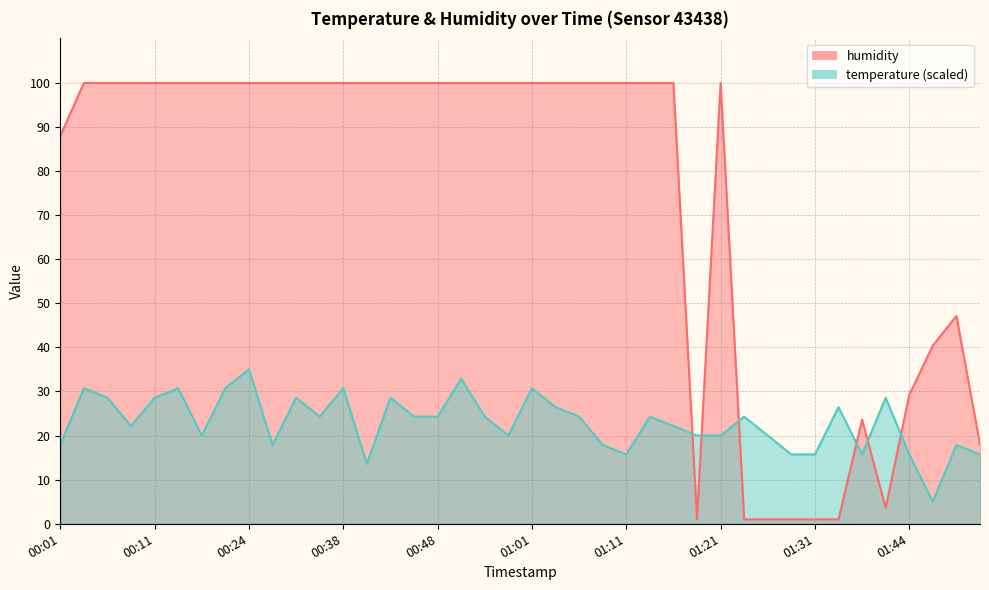

What is the label of the 36th point from the right?

00:11